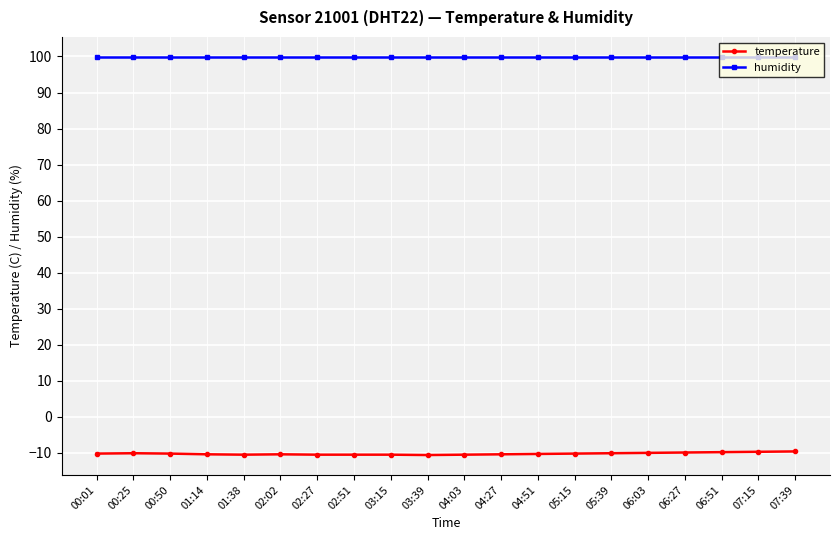

Rank the series at 05:39 from highest to lowest value.

humidity, temperature